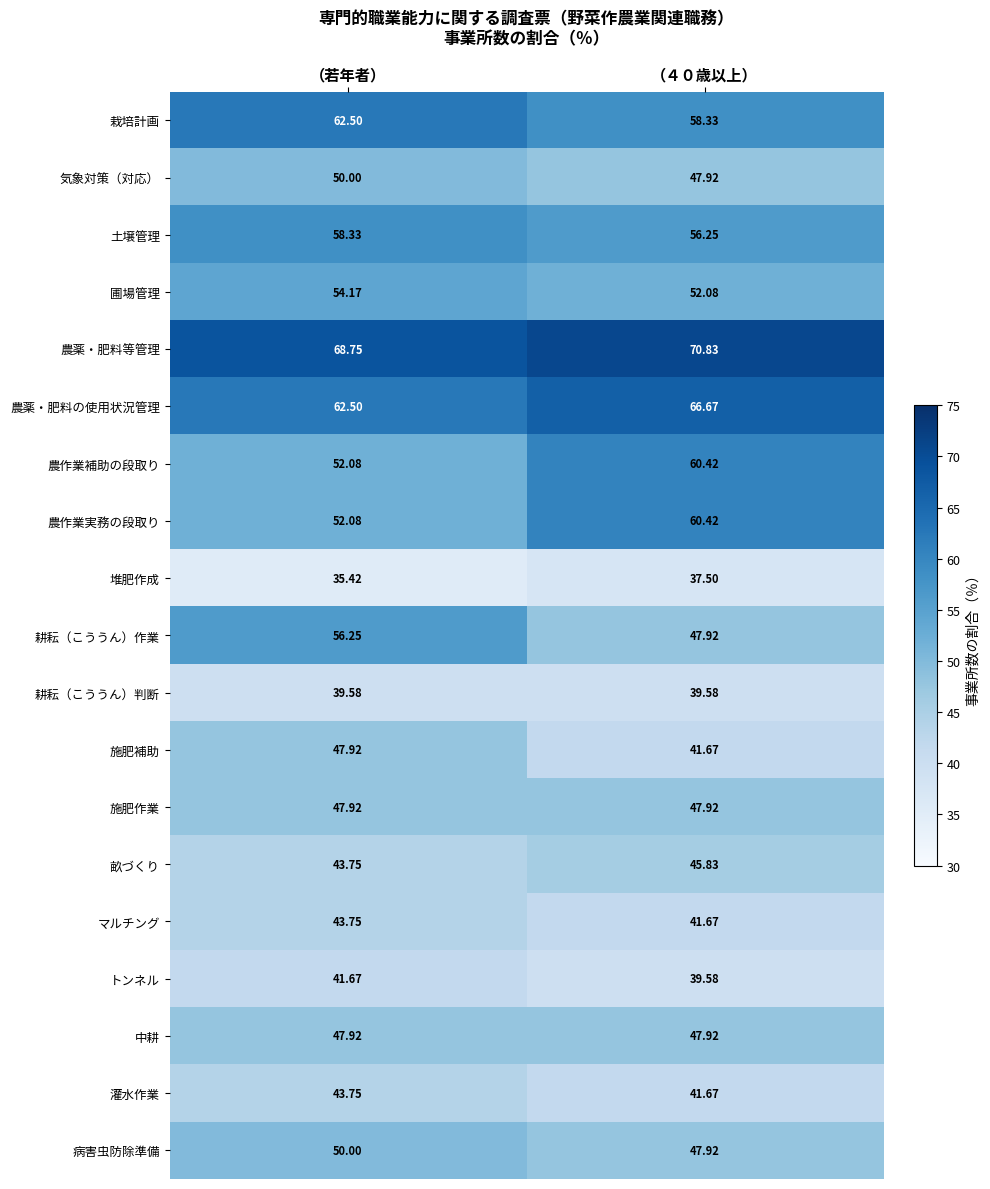

Which series has the largest total across all categories?

農薬・肥料等管理